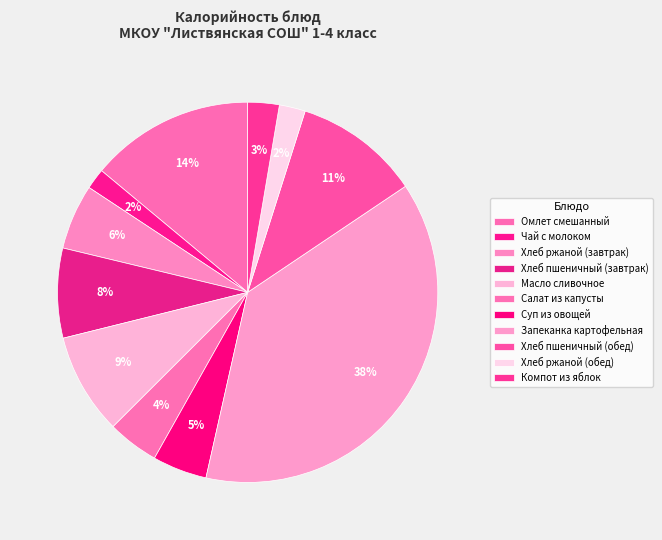

Which has a higher value, Хлеб пшеничный (завтрак) or Масло сливочное?

Масло сливочное